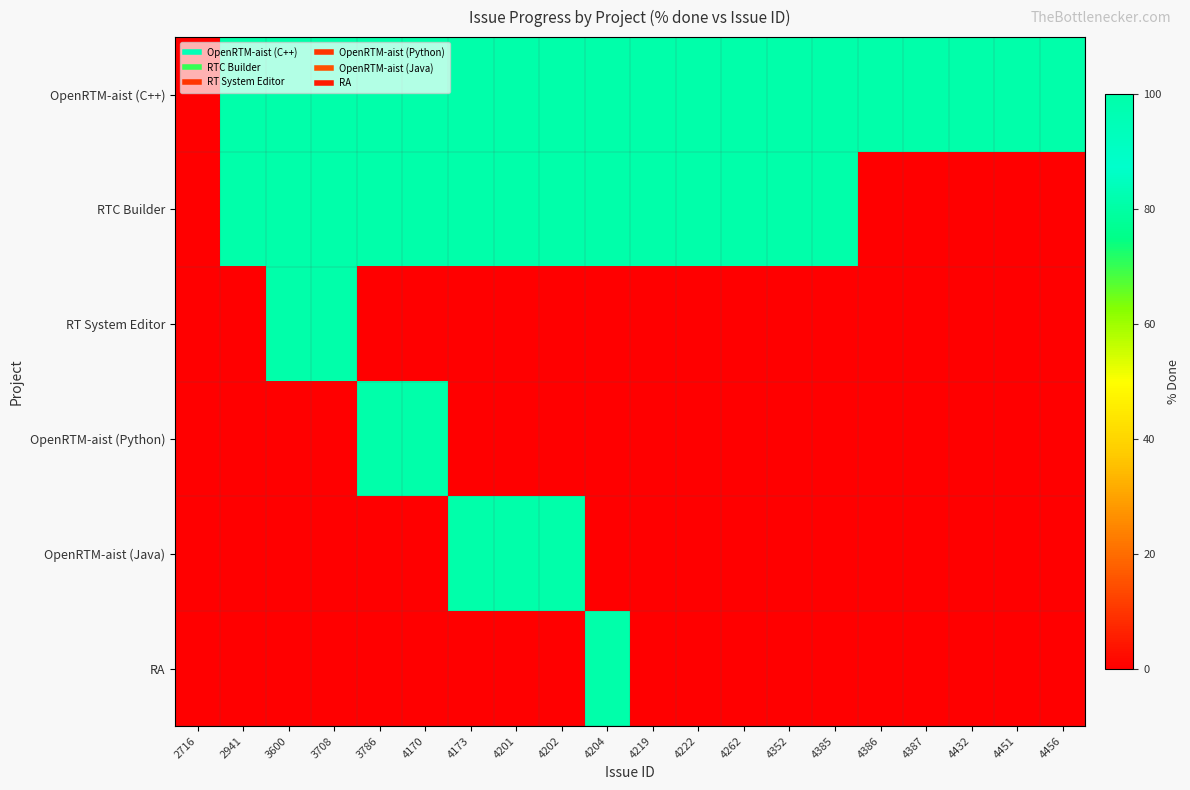

Between 4219 and 4385, which is larger?

4219